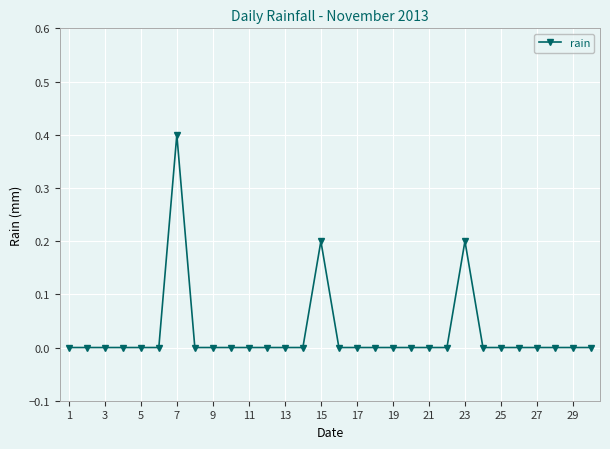

What is the sum of all values?

0.8